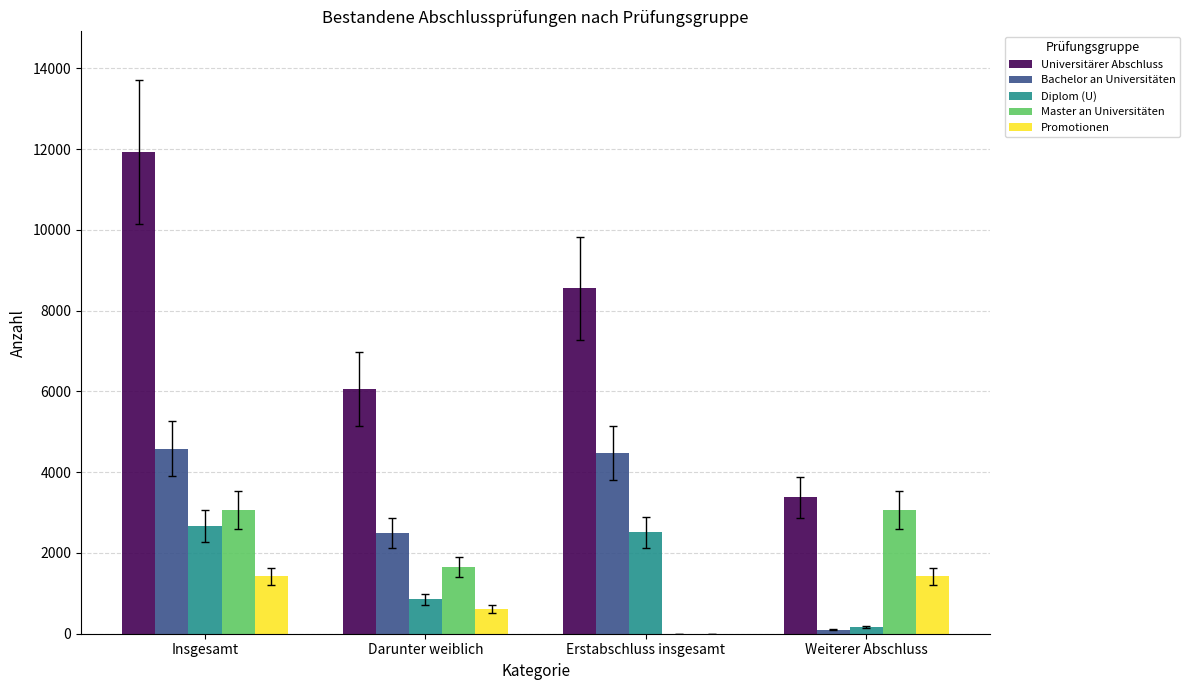

At which label is Diplom (U) closest to 1413?

Darunter weiblich